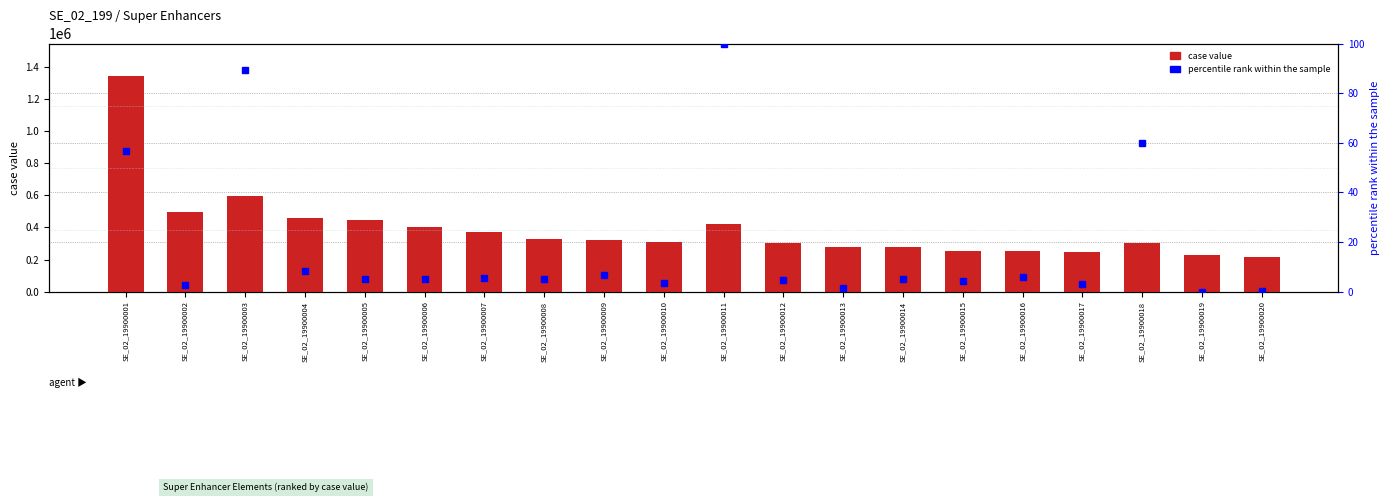

Reading right to left, what are all the values shown in this chart?

case value: SE_02_19900020=217471.7	SE_02_19900019=226425.6	SE_02_19900018=305939.9	SE_02_19900017=244363.5	SE_02_19900016=254282.8	SE_02_19900015=254874.5	SE_02_19900014=277236.0	SE_02_19900013=279246.7	SE_02_19900012=303880.8	SE_02_19900011=418331.9	SE_02_19900010=309704.2	SE_02_19900009=318720.4	SE_02_19900008=329312.8	SE_02_19900007=369295.0	SE_02_19900006=404837.1	SE_02_19900005=443378.5	SE_02_19900004=457372.6	SE_02_19900003=593438.0	SE_02_19900002=498282.6	SE_02_19900001=1342584.0
percentile rank within the sample: SE_02_19900020=0.2	SE_02_19900019=0.0	SE_02_19900018=60.0	SE_02_19900017=3.1	SE_02_19900016=6.0	SE_02_19900015=4.2	SE_02_19900014=5.0	SE_02_19900013=1.5	SE_02_19900012=4.7	SE_02_19900011=100.0	SE_02_19900010=3.3	SE_02_19900009=6.6	SE_02_19900008=5.0	SE_02_19900007=5.6	SE_02_19900006=5.2	SE_02_19900005=5.0	SE_02_19900004=8.5	SE_02_19900003=89.5	SE_02_19900002=2.8	SE_02_19900001=56.8